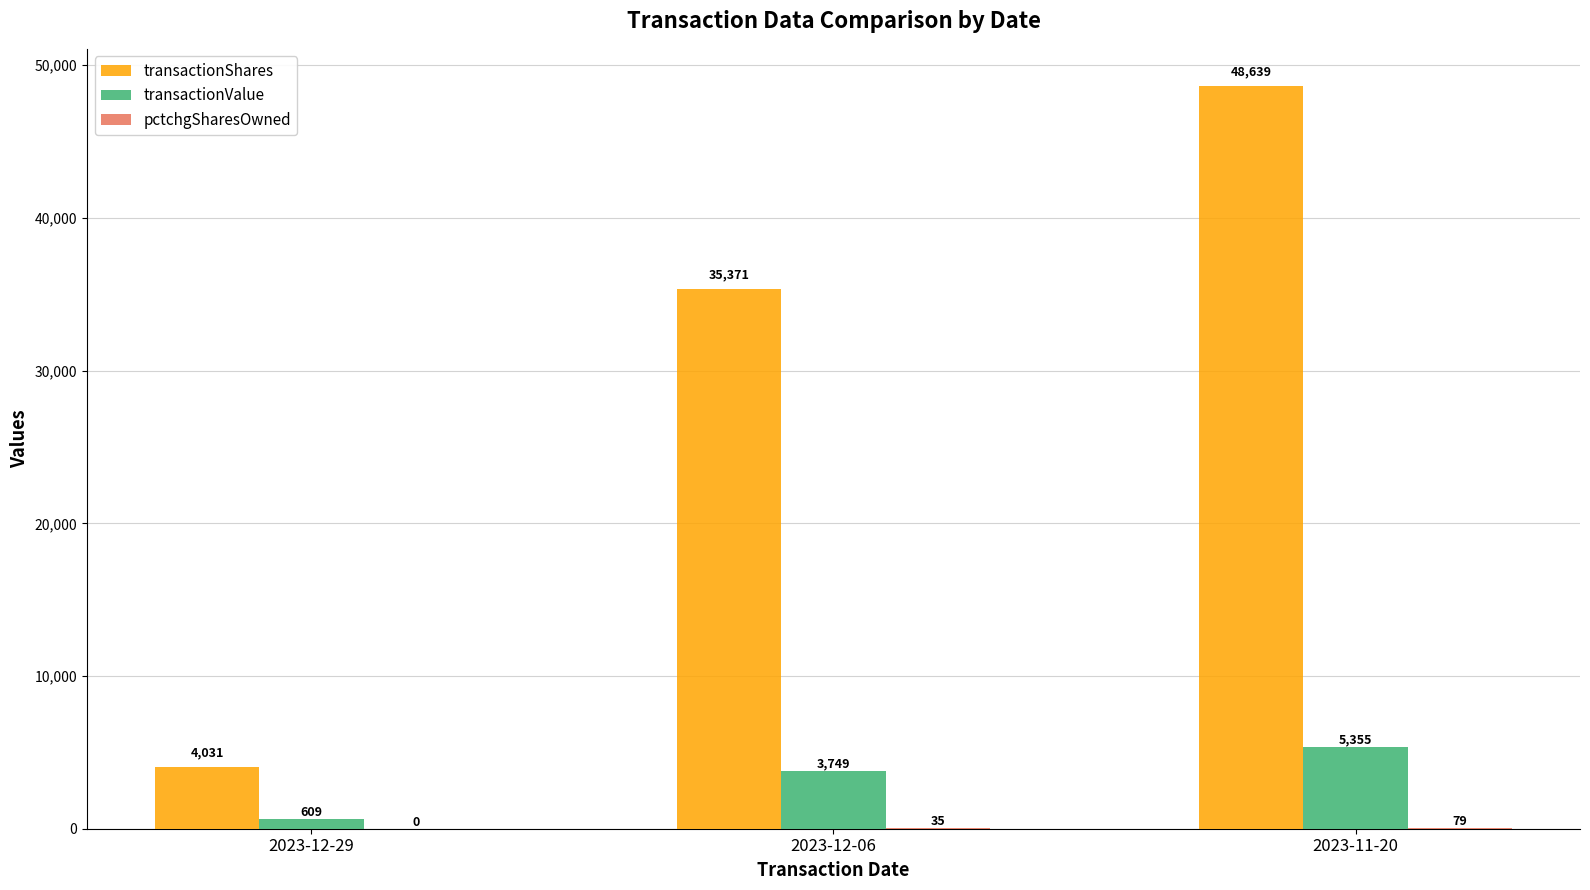

How many distinct data groups are displayed?

3